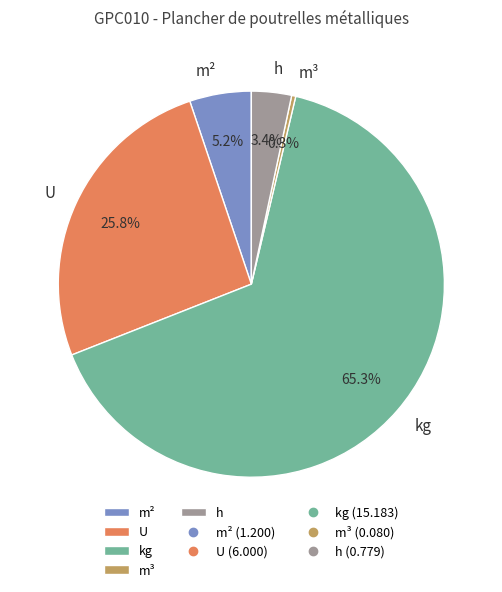

Rank the categories by value from lowest to highest.

m³, h, m², U, kg